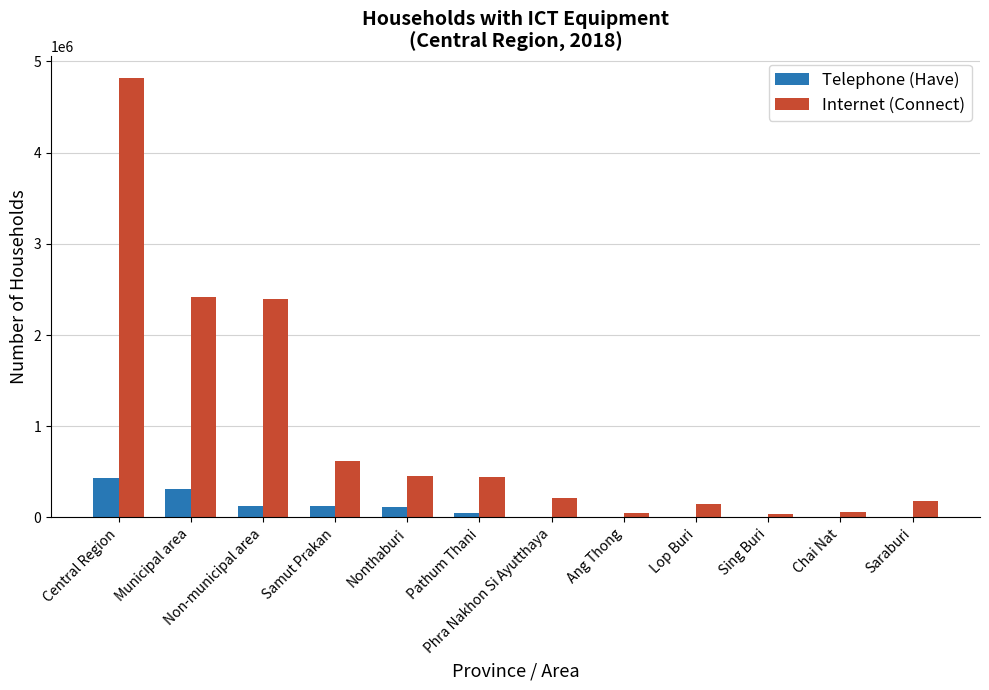

What is the highest value of the Internet (Connect) series?

4814032